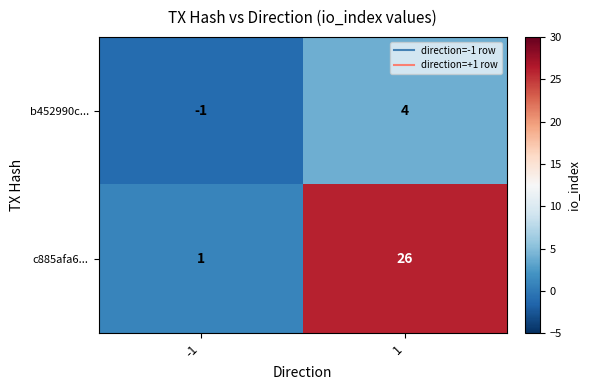

How many positive values does the b452990c... series have?

1